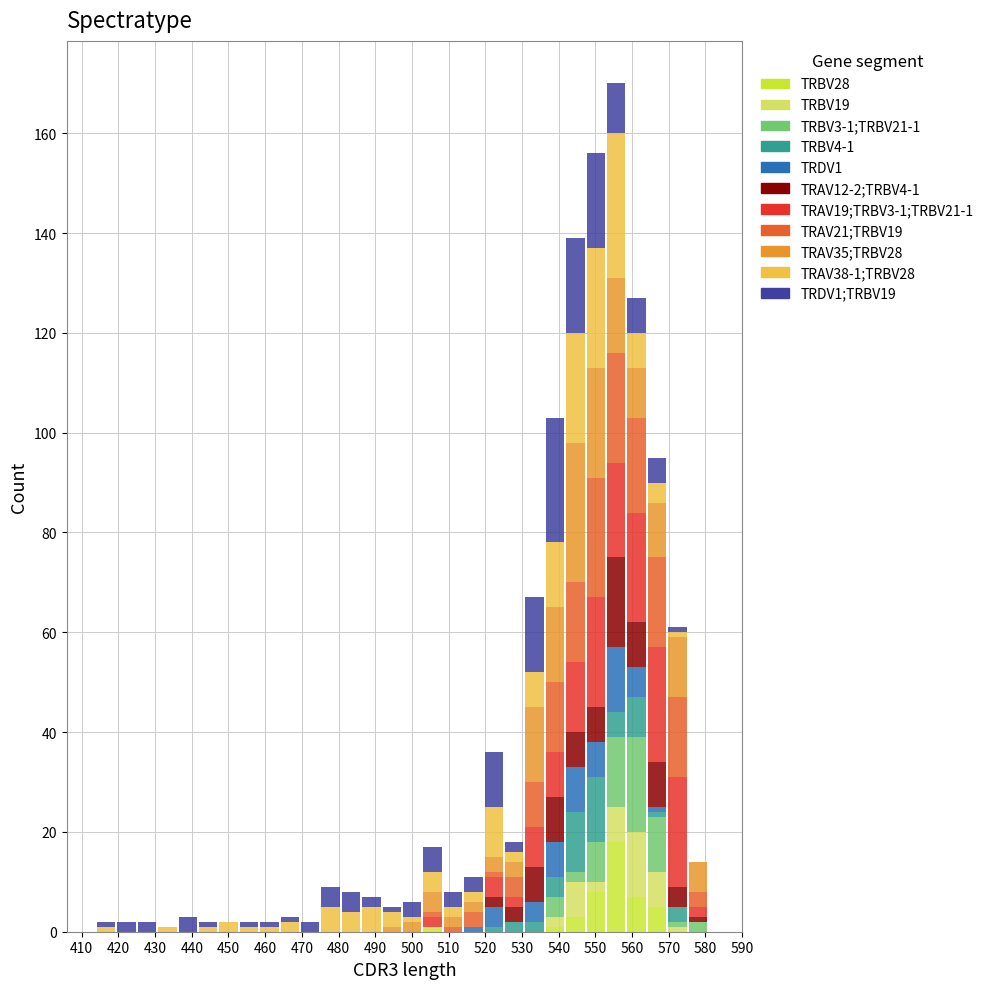

Which range on the x-axis has the tallest stacked bar (by total height)?

553 to 558